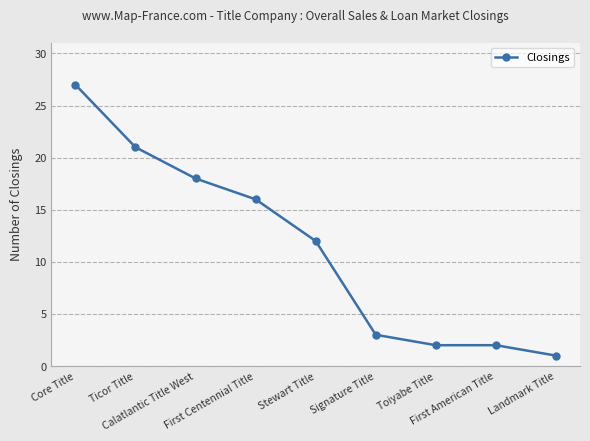

What is the value of the 6th point from the left?

3